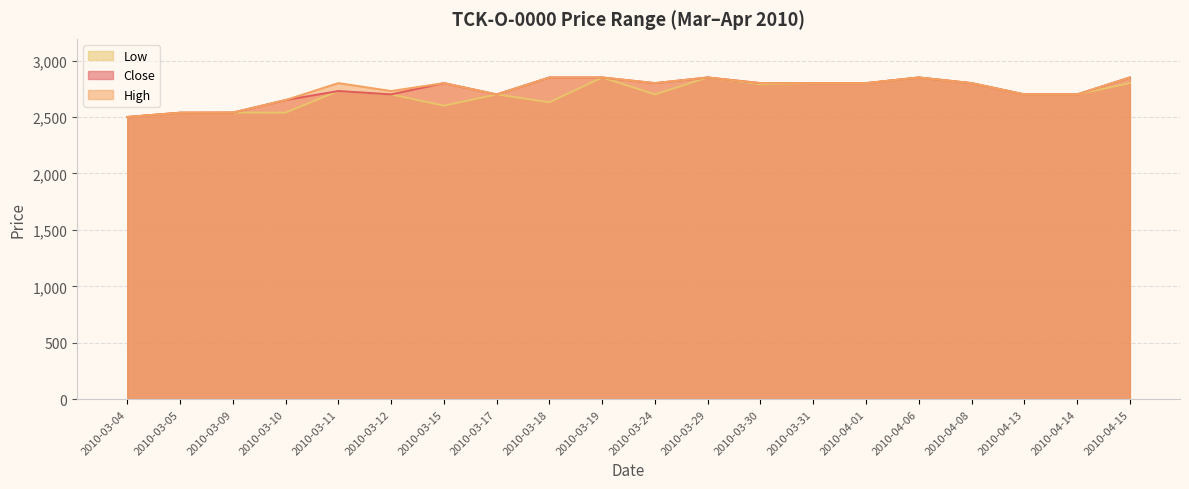

In Close, how many points are higher than both neighbors (excluding endpoints)?

4